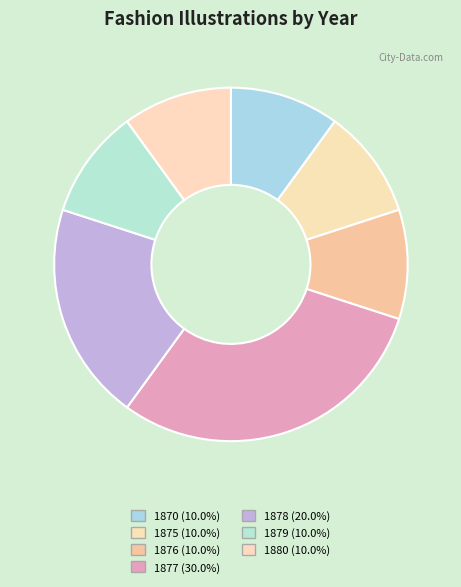

What is the largest slice in the pie chart?

1877